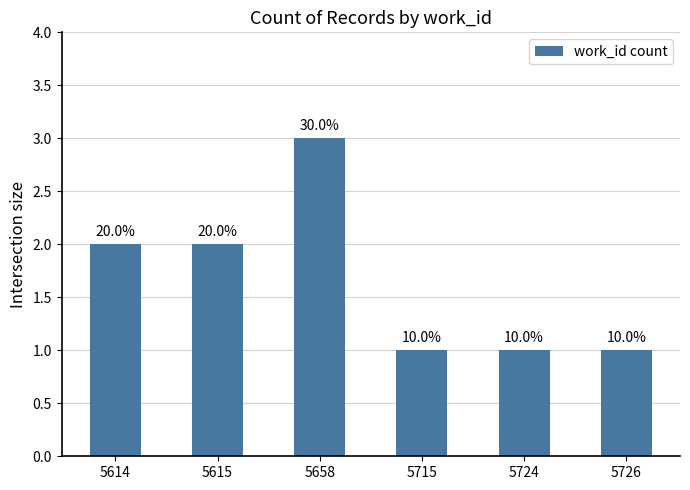

List the labels in order of value, largest first.

5658, 5614, 5615, 5715, 5724, 5726